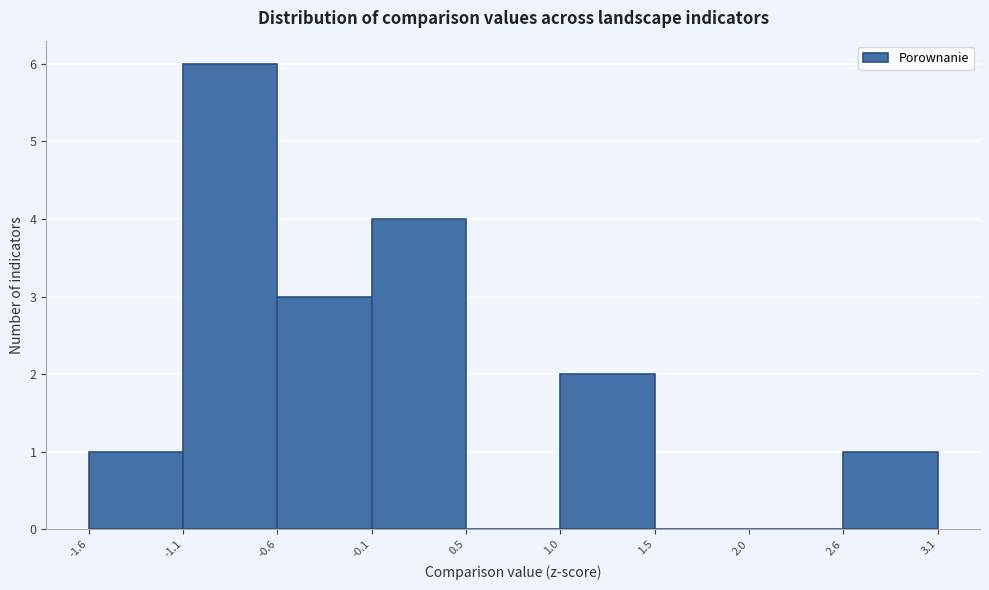

What is the height of the bar covering 1.0 to 1.5 on the x-axis? The values are not printed on the chart, so give them approximately, as read against the axis.

2